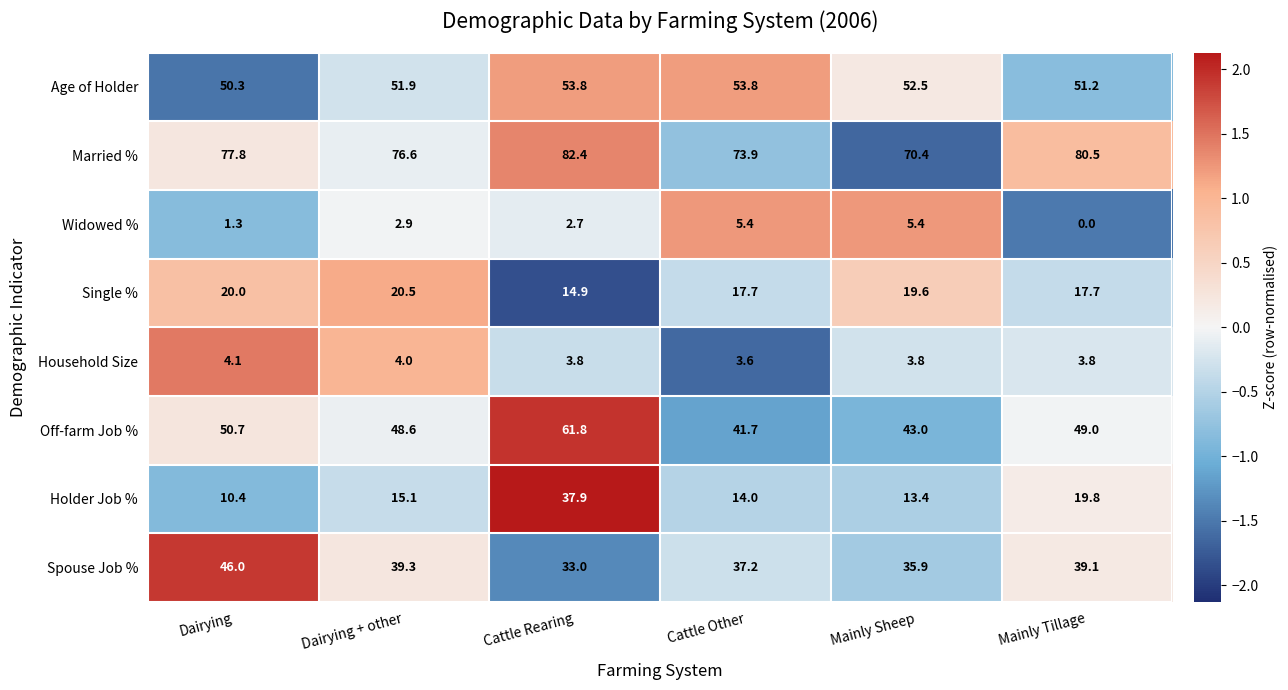

At how many categories does at least one series exceed 0?

6